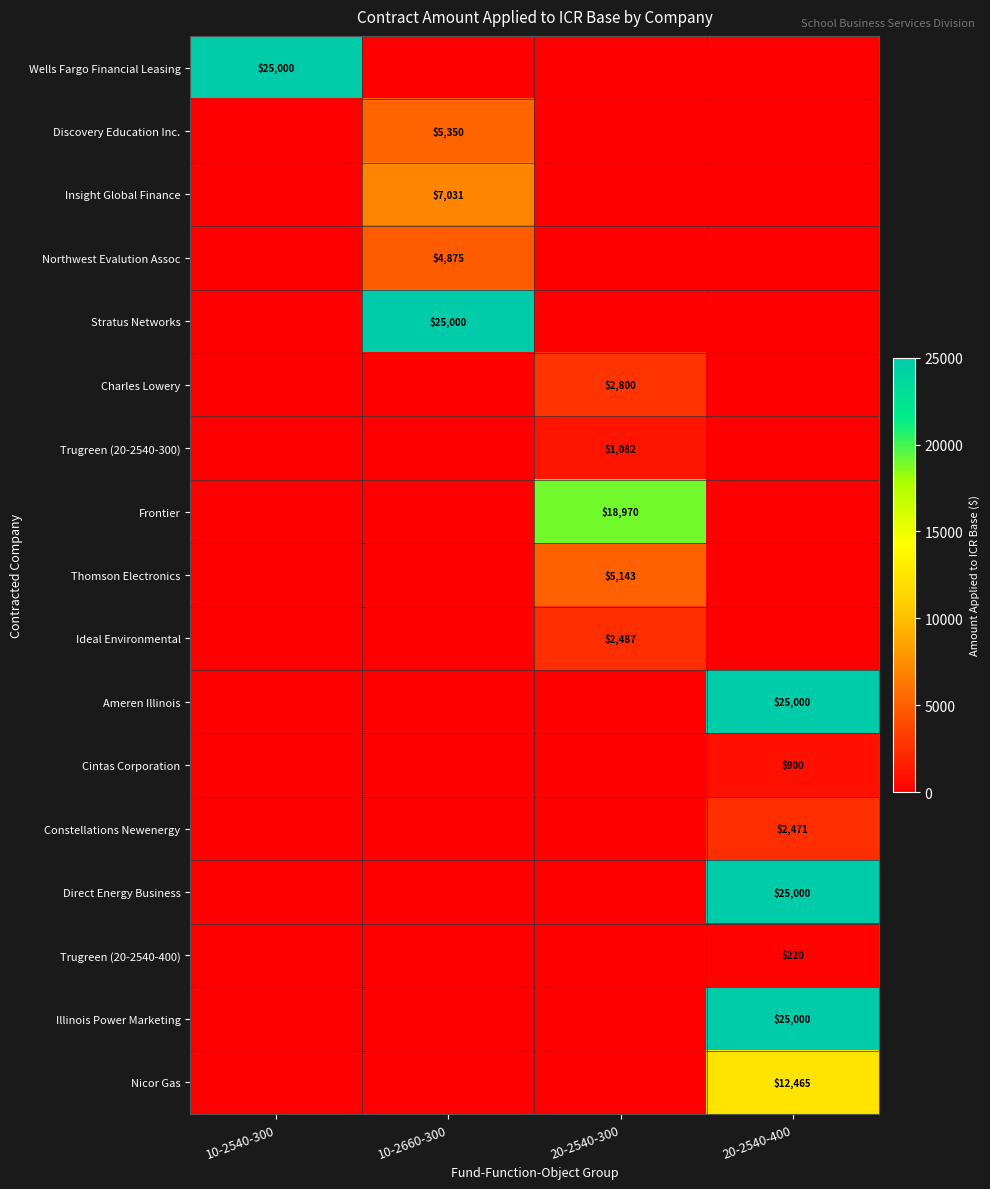

What is the difference between the highest and lowest values at 20-2540-400?

25000